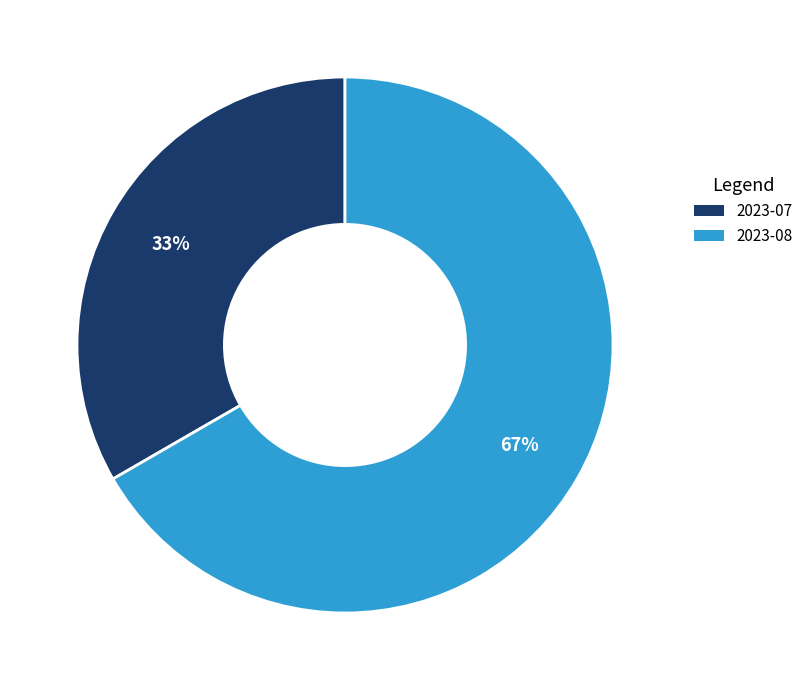

Do 2023-07 and 2023-08 together represent more than half of the pie?

Yes